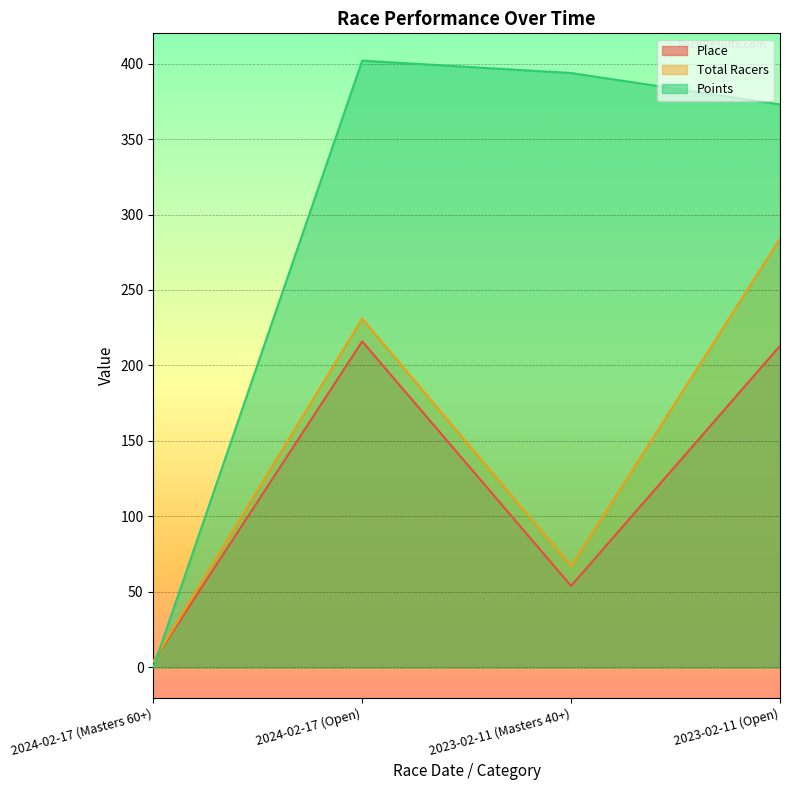

How many interior local valleys does the Total Racers series have?

1